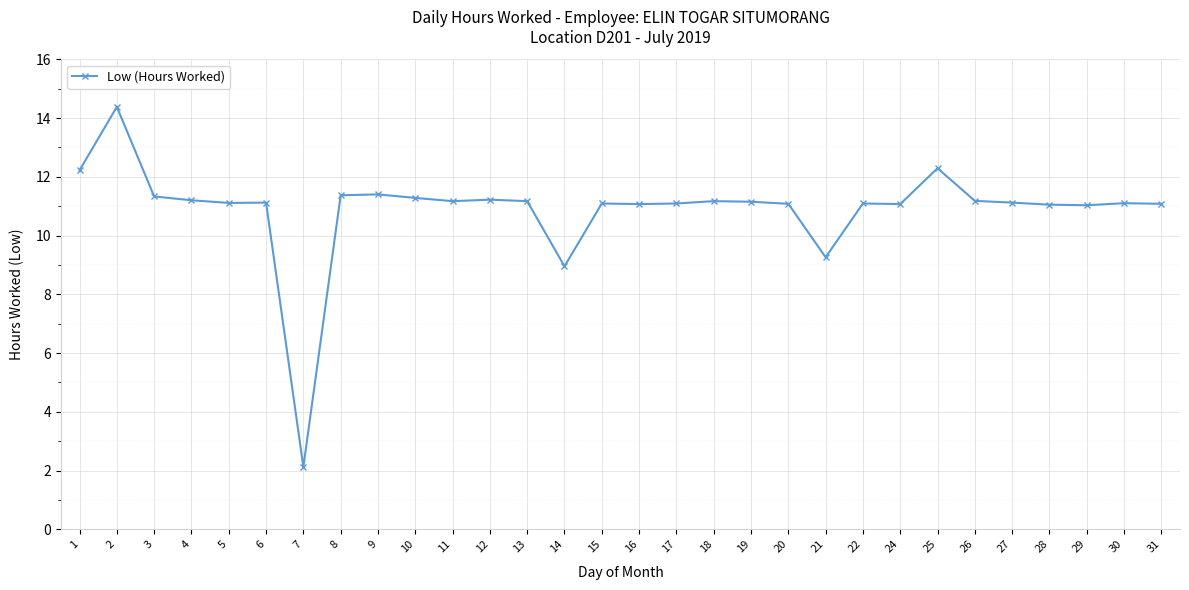

What value does the data have at 5?

11.1